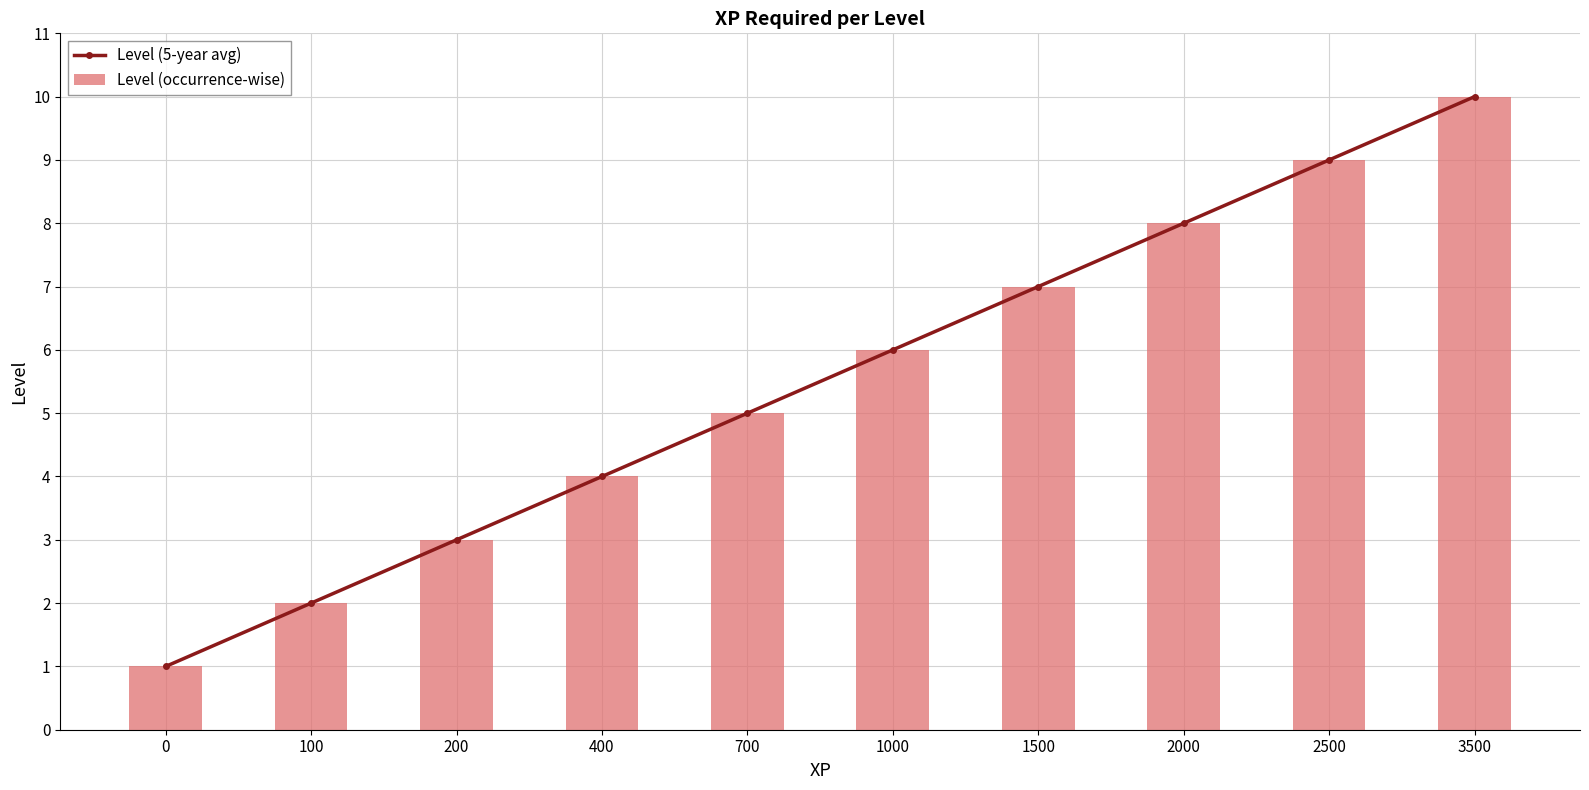

What is the value of the Level (occurrence-wise) bar at the 1st from the left?

1